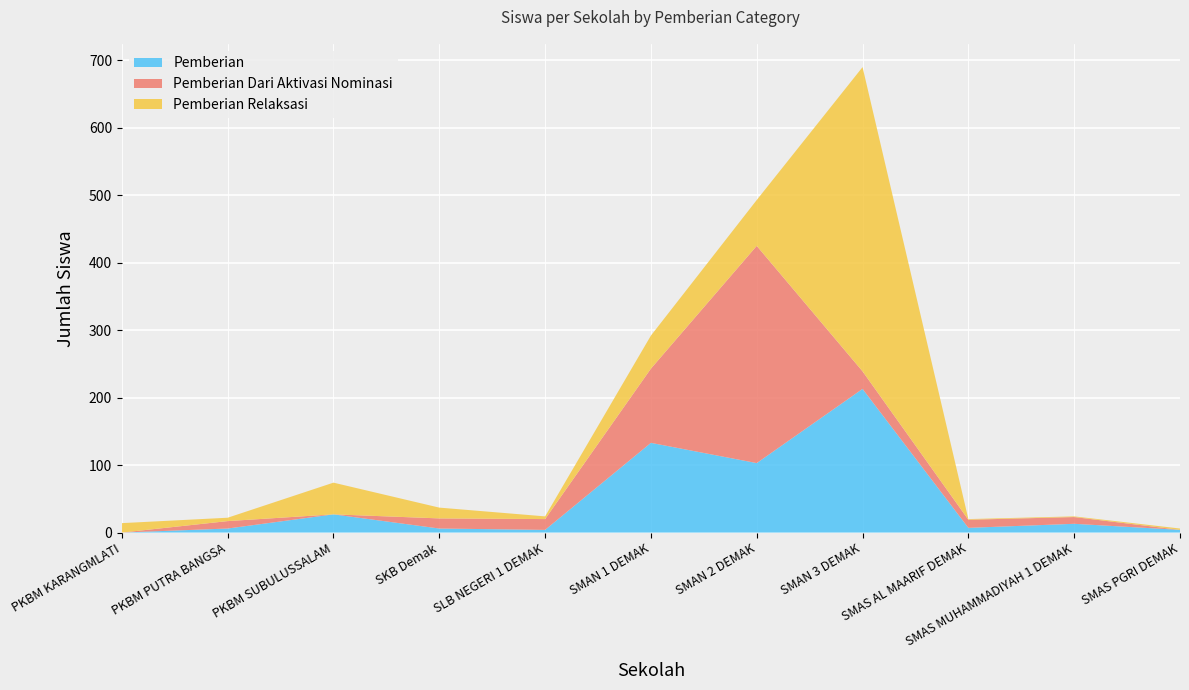

Reading left to right, extract all data points from this chart.

Pemberian: 0	6	27	6	4	133	103	213	7	13	4
Pemberian Dari Aktivasi Nominasi: 0	11	0	15	16	110	322	26	12	10	0
Pemberian Relaksasi: 14	5	47	16	4	49	68	451	1	1	2